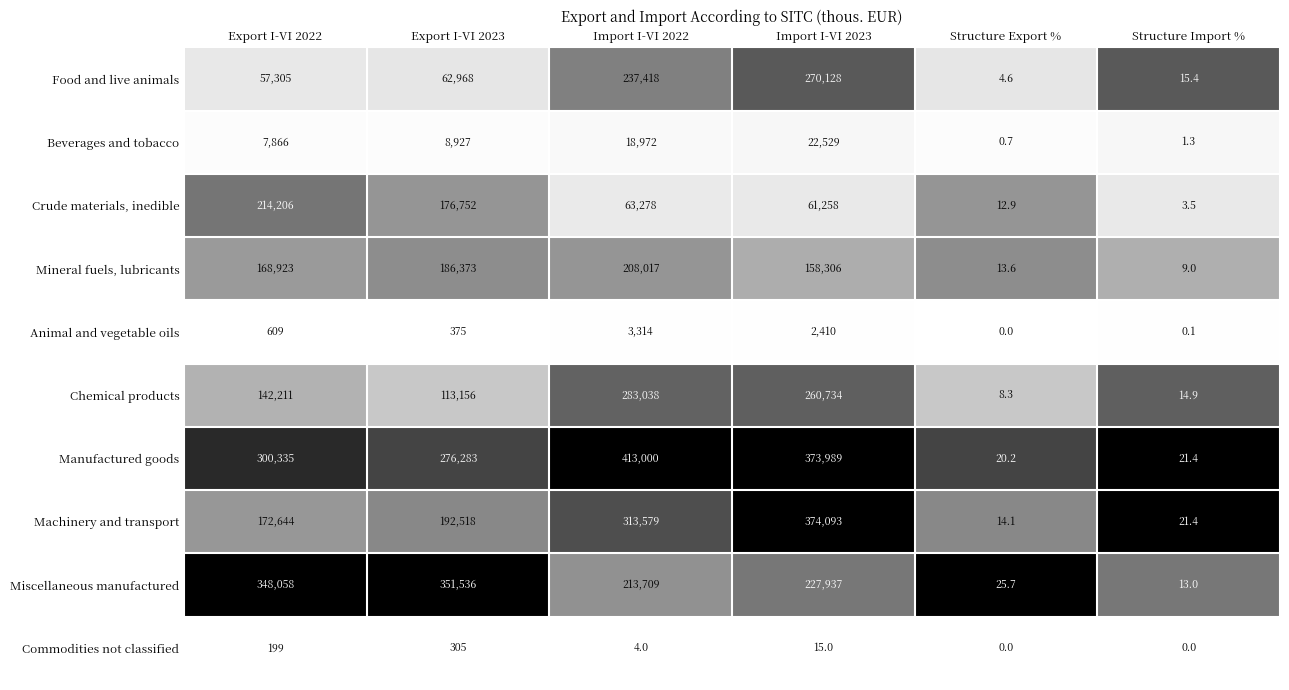

At how many categories does at least one series exceed 0?

6